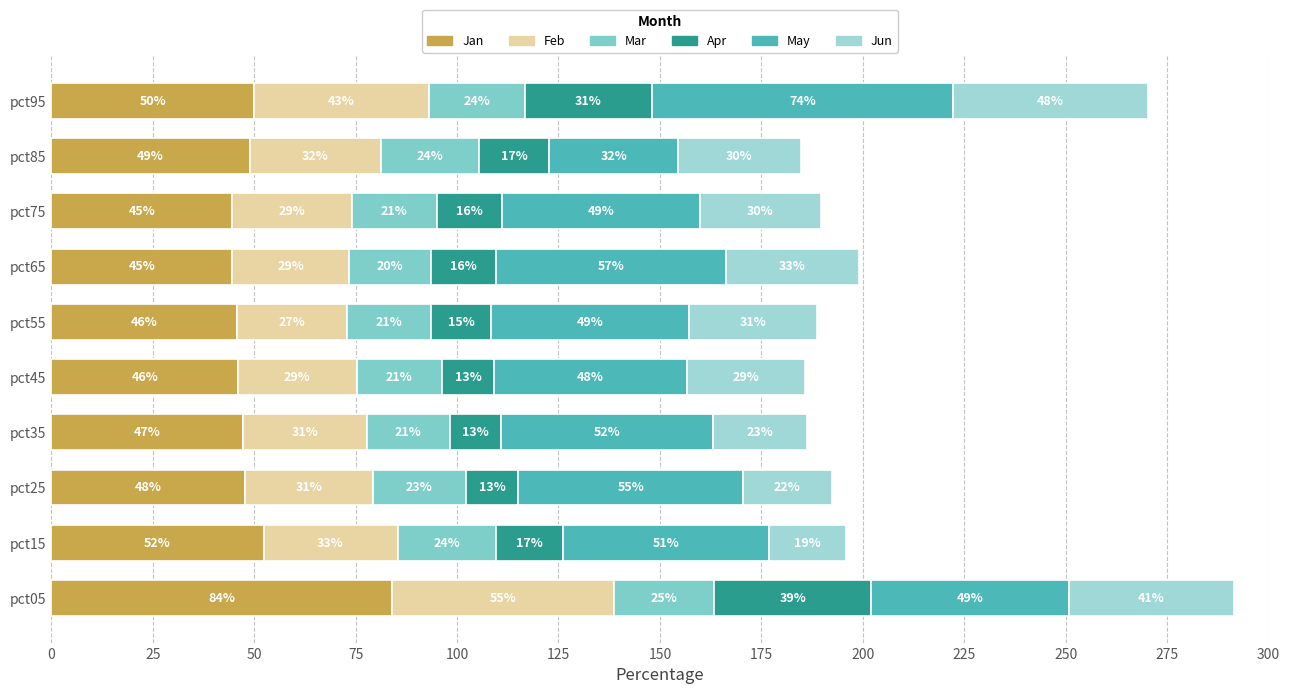

What are all the series names shown in the legend?

Jan, Feb, Mar, Apr, May, Jun